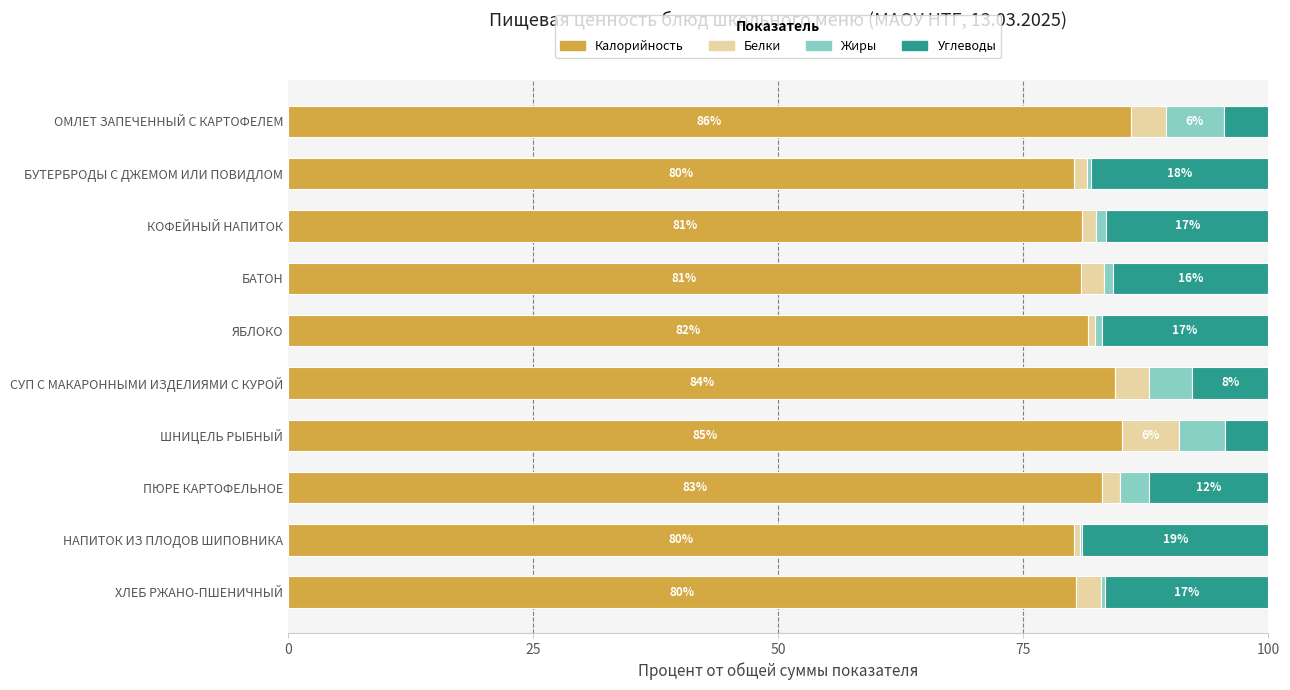

What is the total value across all series at ШНИЦЕЛЬ РЫБНЫЙ?

100.0